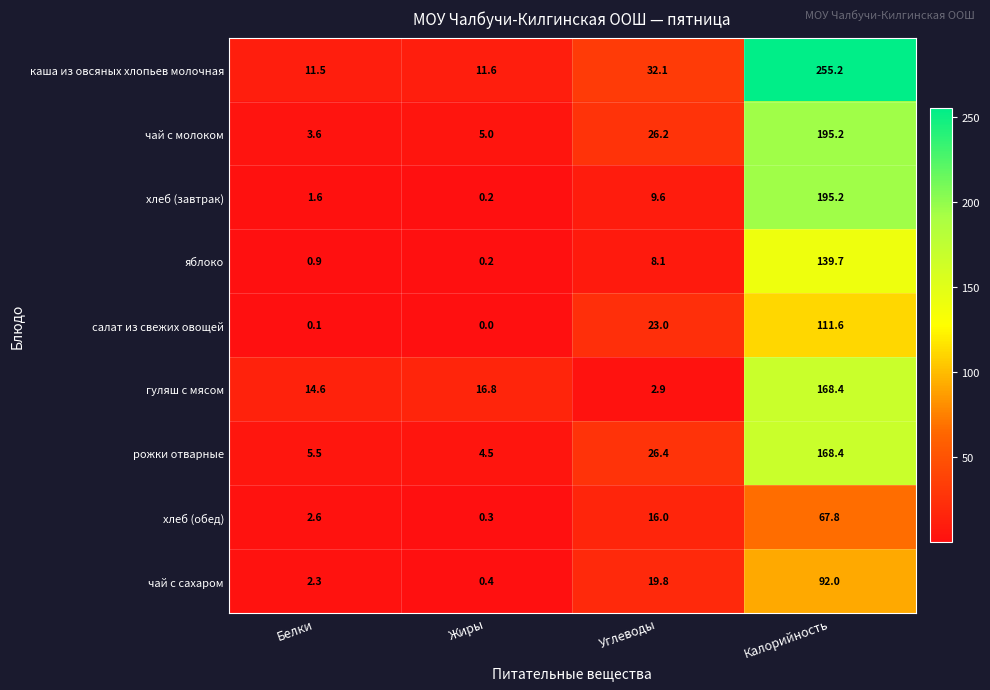

Rank the categories by чай с молоком value from highest to lowest.

Калорийность, Углеводы, Жиры, Белки